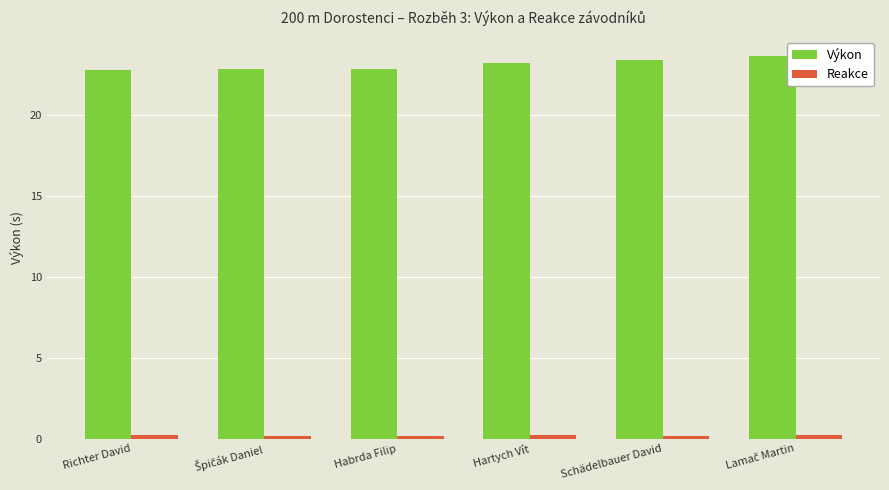

How many categories are shown in the chart?

6